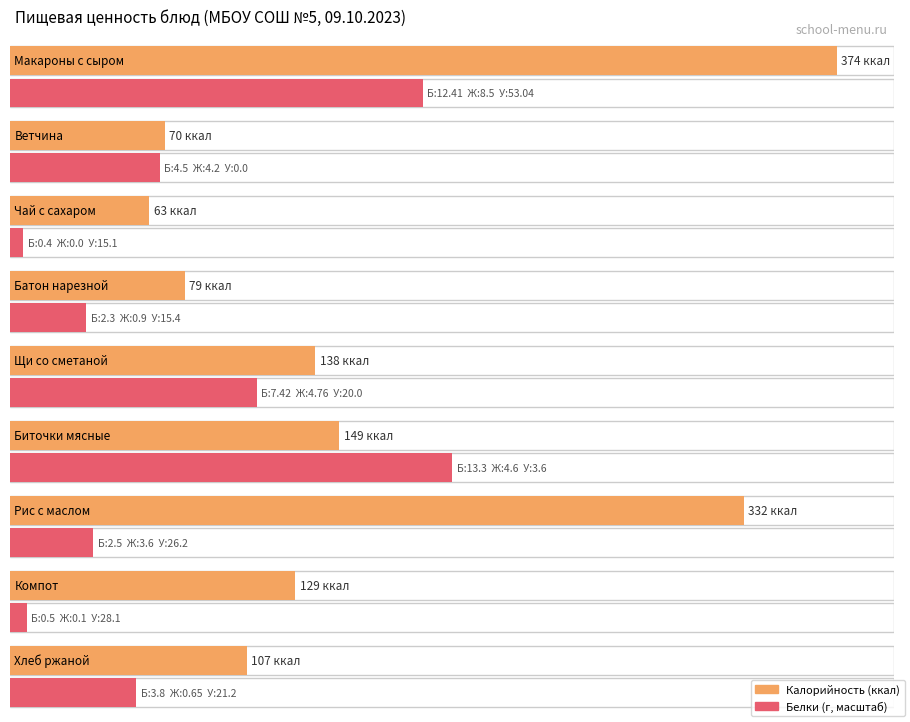

Which has a higher value, Щи со сметаной or Рис с маслом?

Рис с маслом